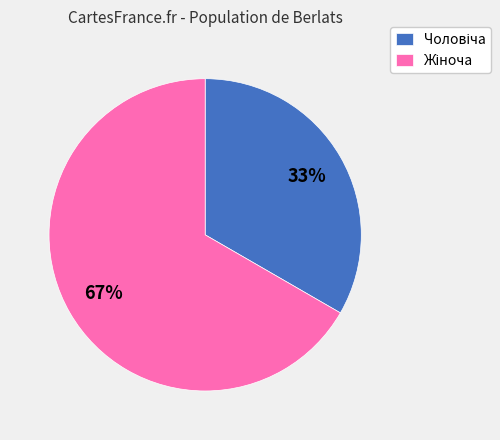

Is there any slice that represents more than half of the pie?

Yes